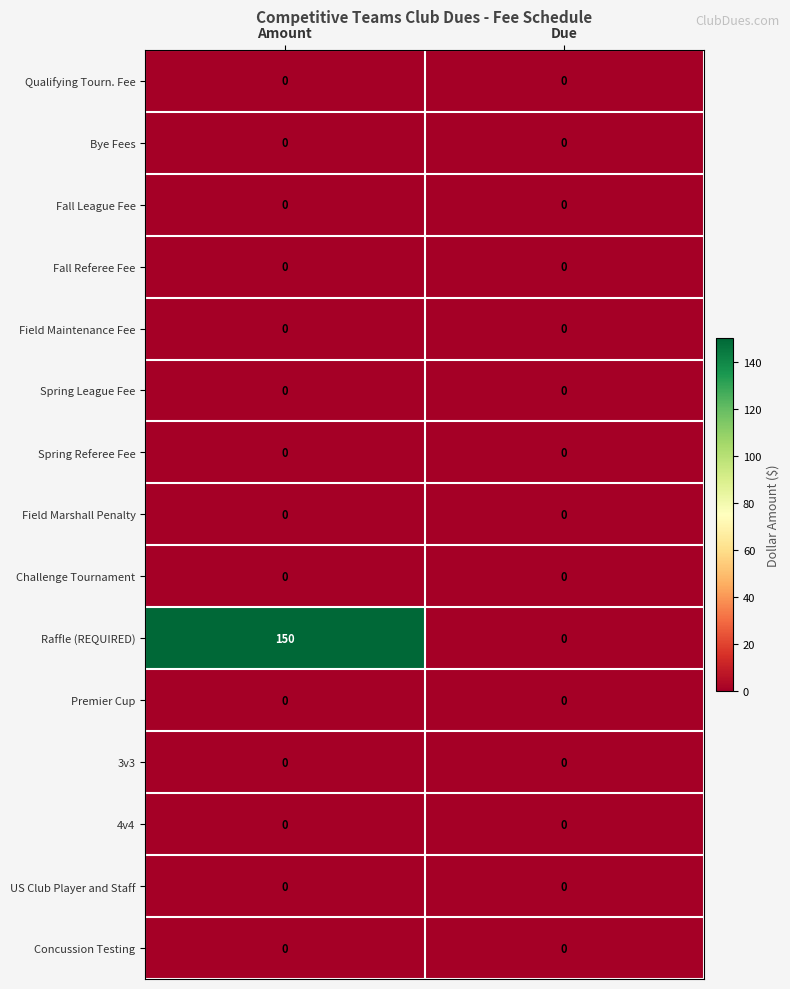

What is the maximum value shown in the chart?

150